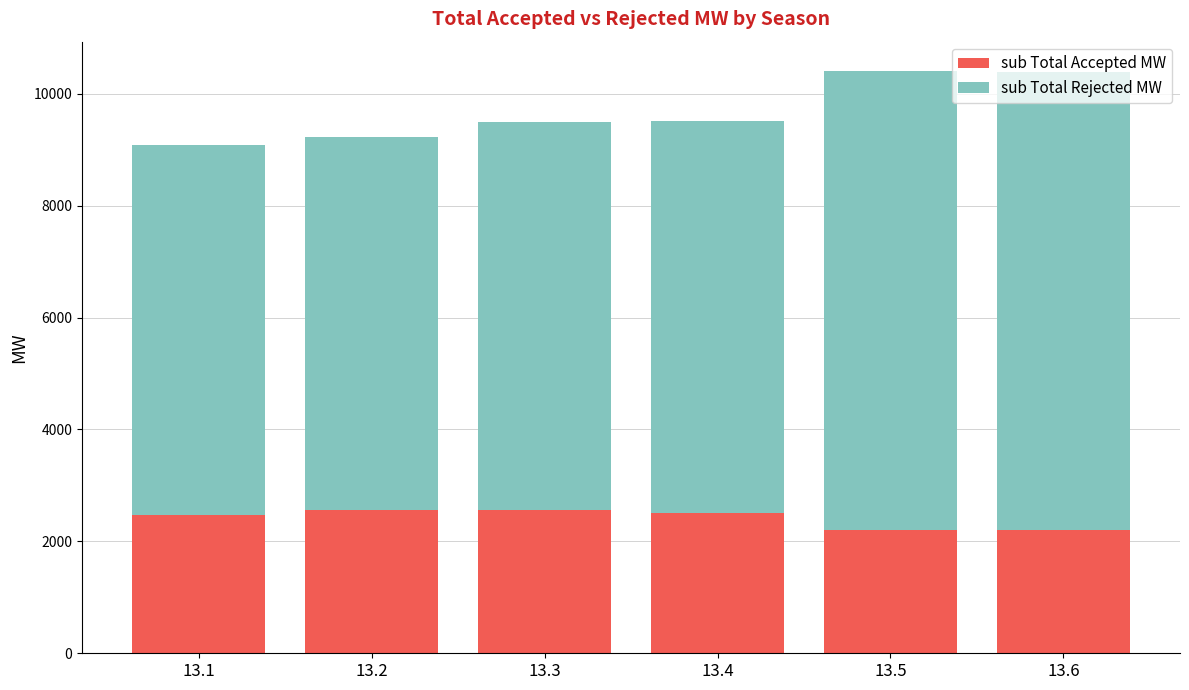

What is the total value across all series at 13.5?

10410